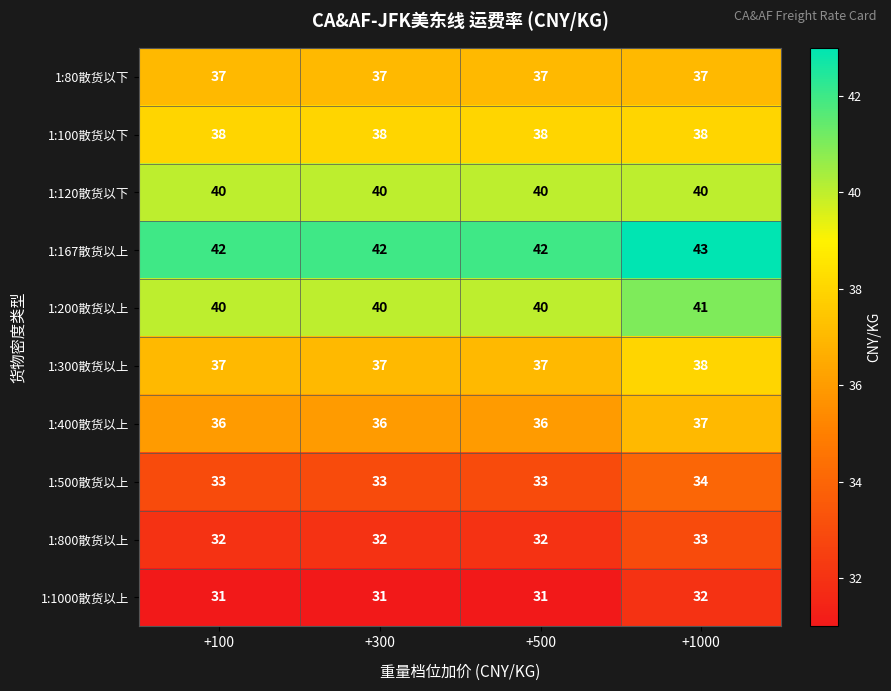

Is the value of 1:167散货以上 at +1000 greater than the value of 1:500散货以上 at +100?

Yes